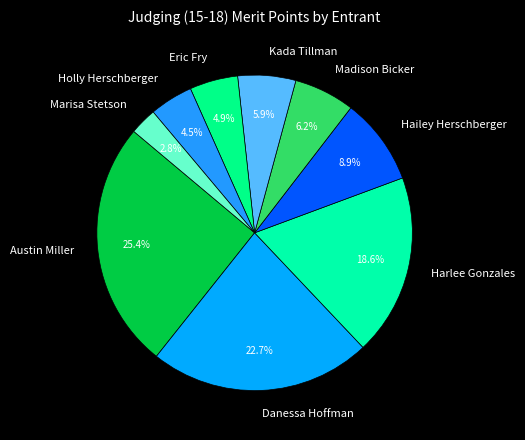

What is the ratio of the value at Holly Herschberger to the value at Harlee Gonzales?

0.2